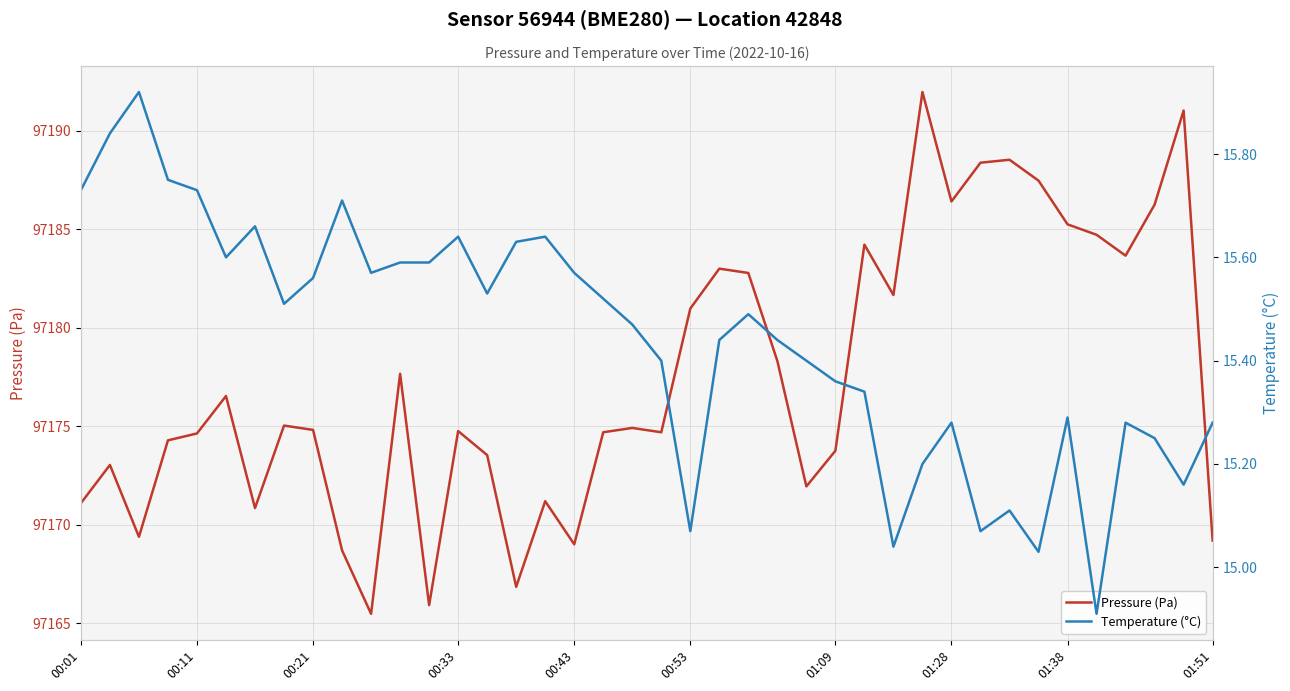

The Pressure (Pa) series shows 97187.5 at 33. True or false?

True